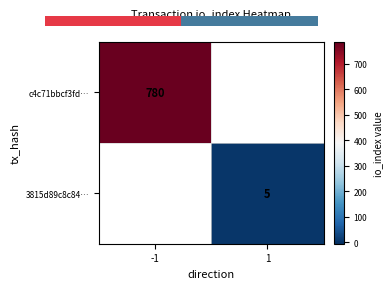

At which category does the chart reach its minimum across all series?

1